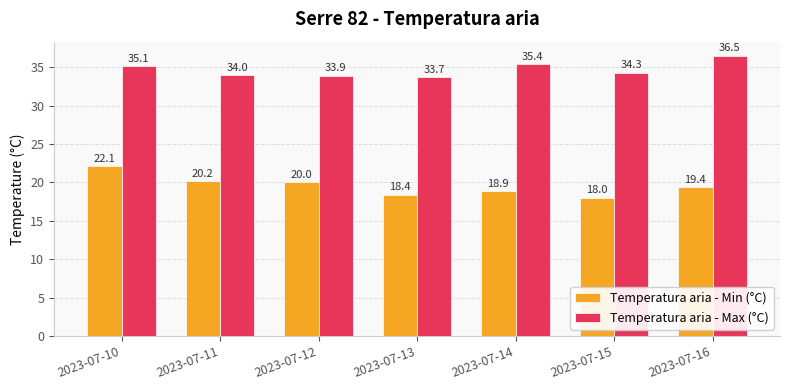

How many data points in Temperatura aria - Min (°C) are less than 19?

3